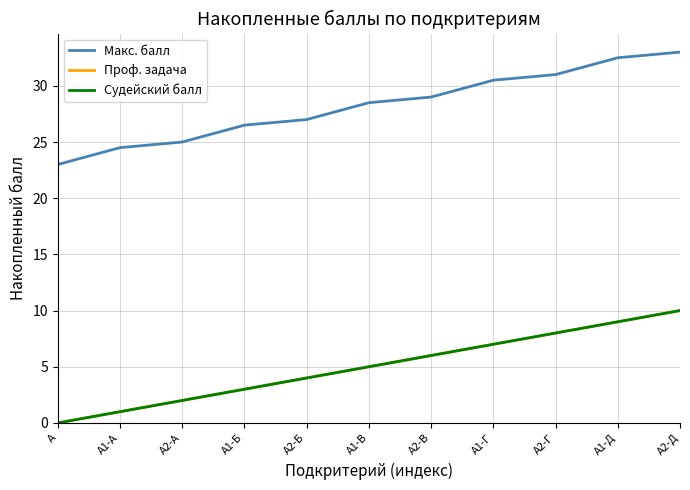

What is the difference between the highest and lowest values at А2-Г?

23.0